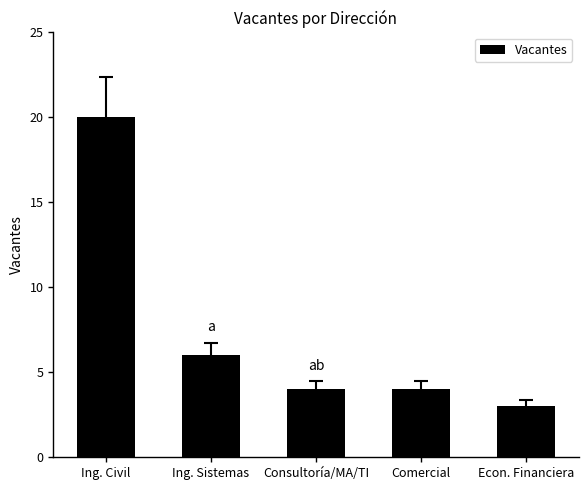

Is it true that the value at Econ. Financiera is 2?

False